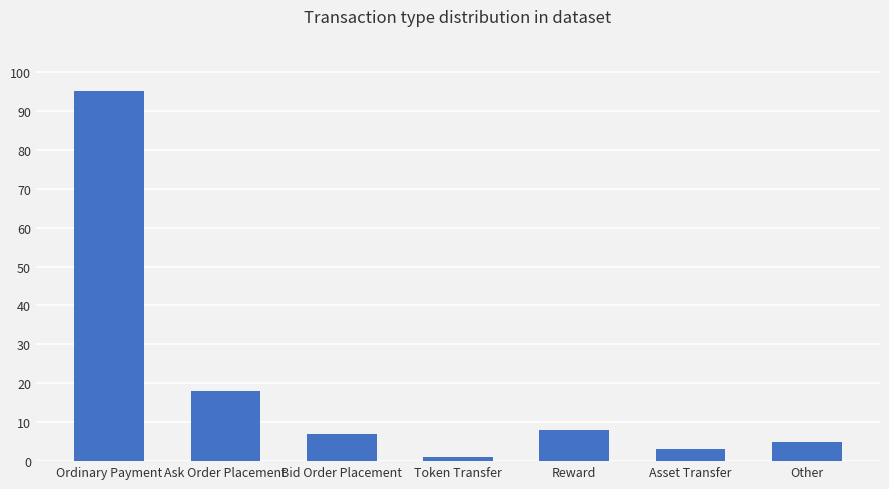

What is the change in value from Bid Order Placement to Reward?

+1